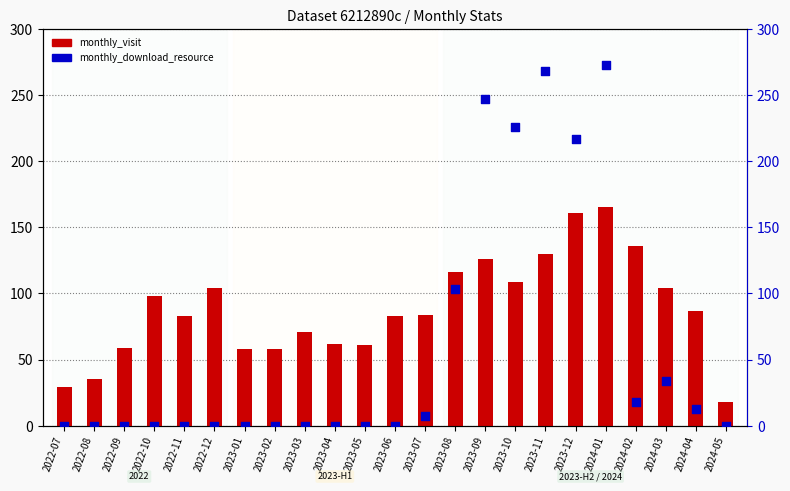

What are all the series names shown in the legend?

monthly_visit, monthly_download_resource